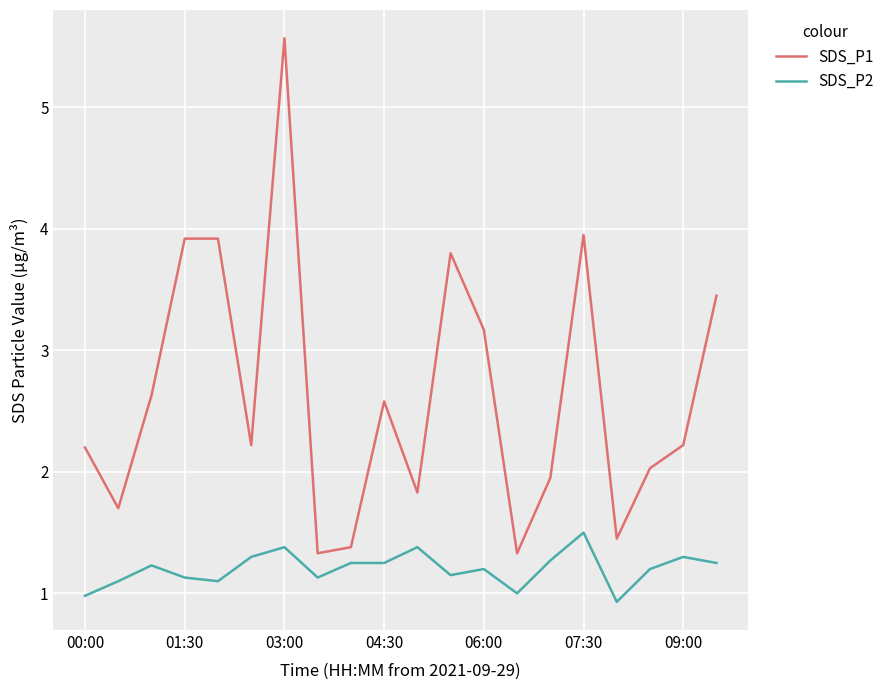

Which series has the largest range (max minus min)?

SDS_P1